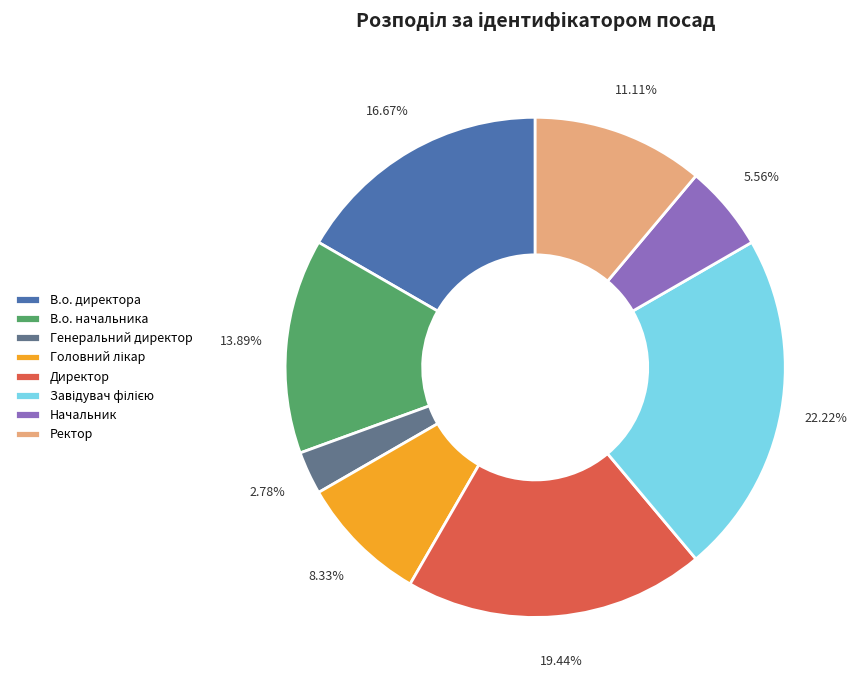

How many segments does this pie chart have?

8